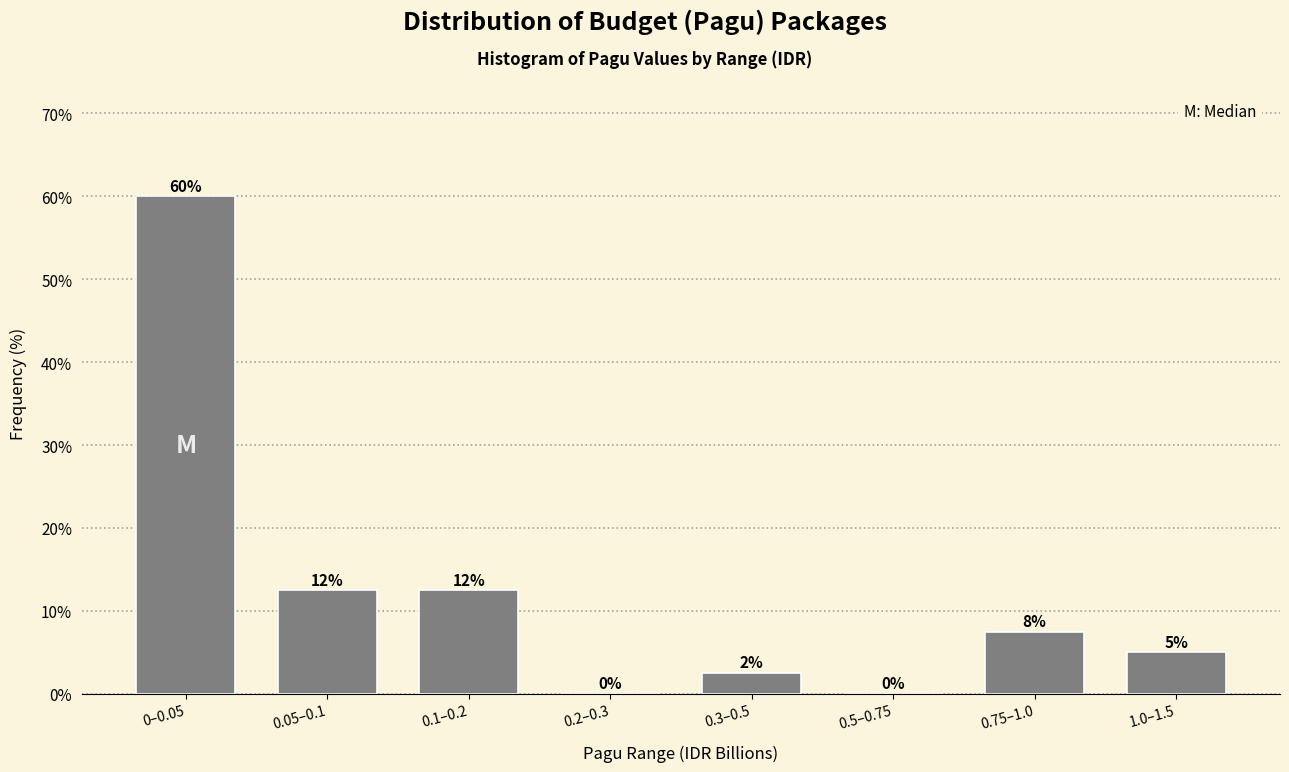

Is it true that the value at 0.3–0.5 is 2.5?

True